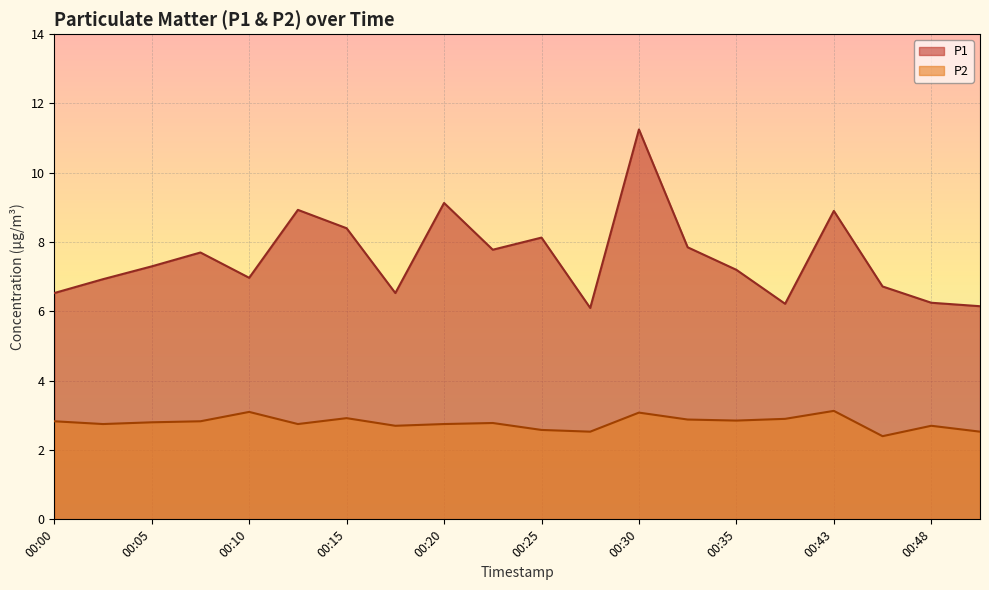

Count the P2 values in the range 2 to 3.

17